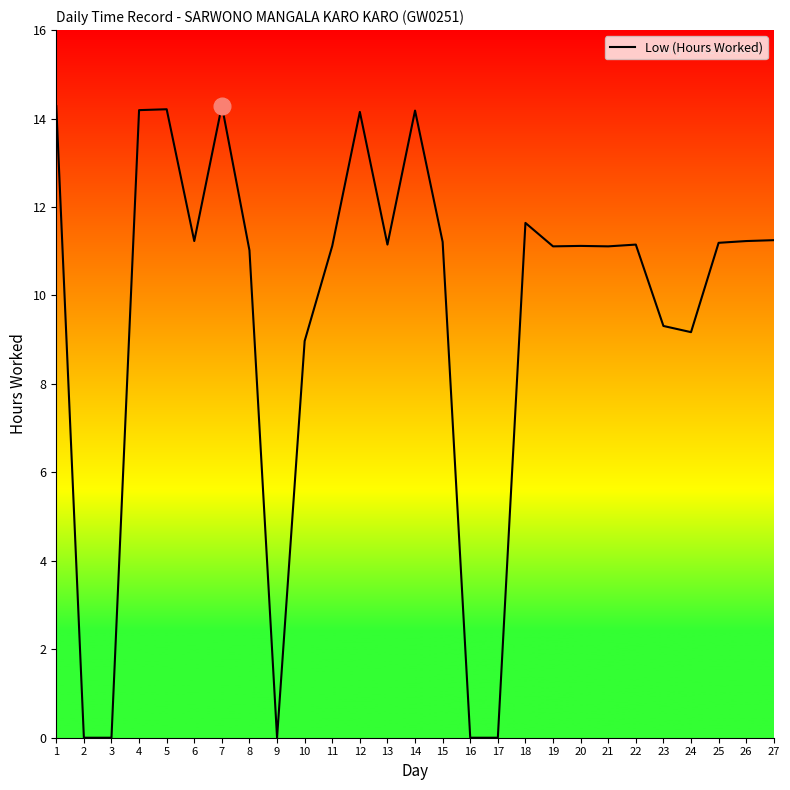

What is the maximum value shown in the chart?

14.3